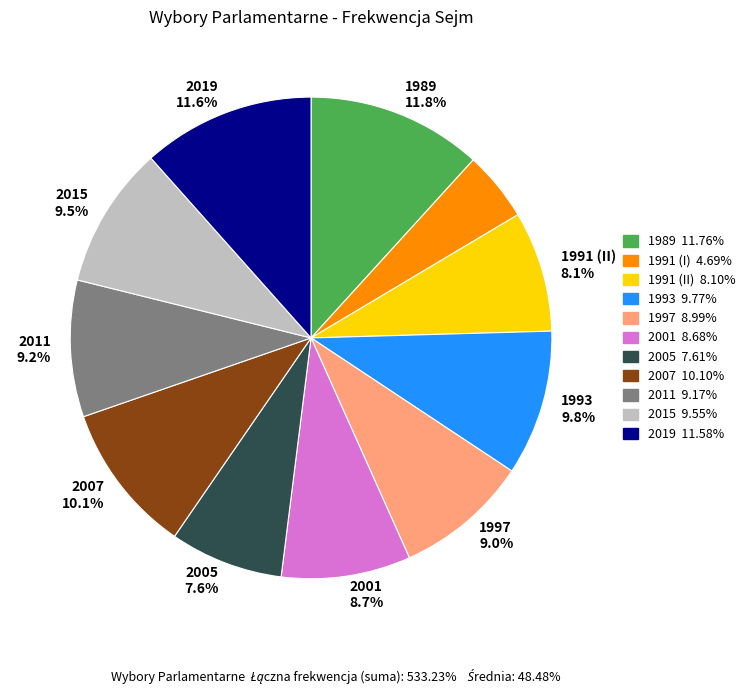

Is there any slice that represents more than half of the pie?

No